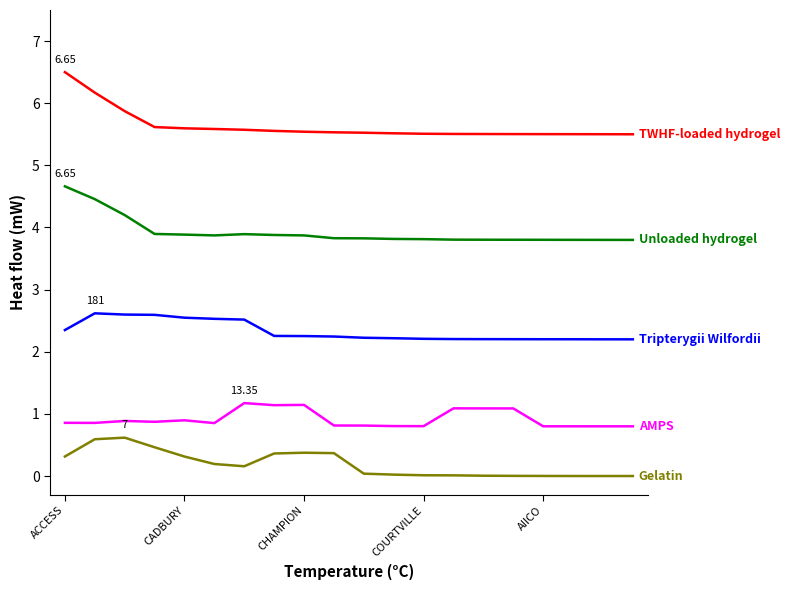

What is the spread (max minus min) of values at CHAMPION?

5.2